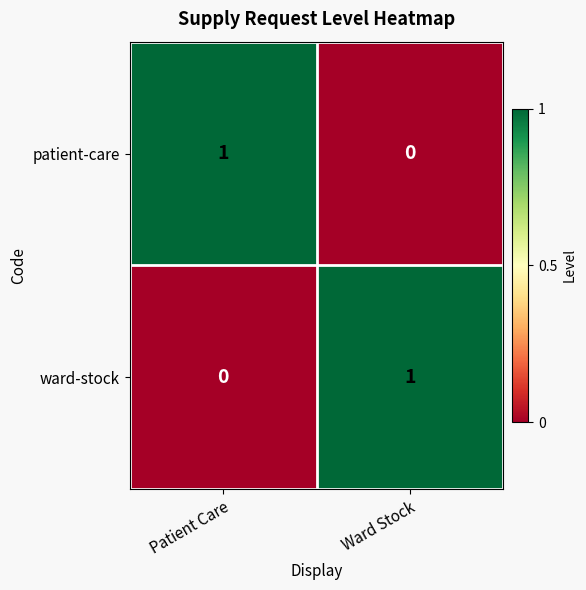

The value of ward-stock at Ward Stock is 1. True or false?

True